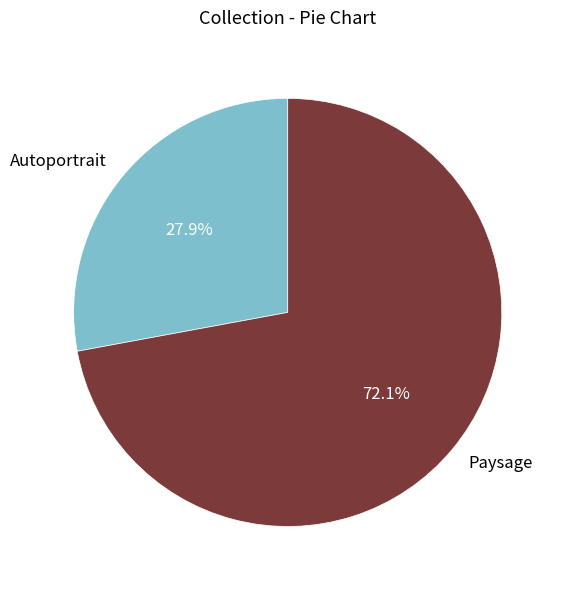

Which has a higher value, Paysage or Autoportrait?

Paysage